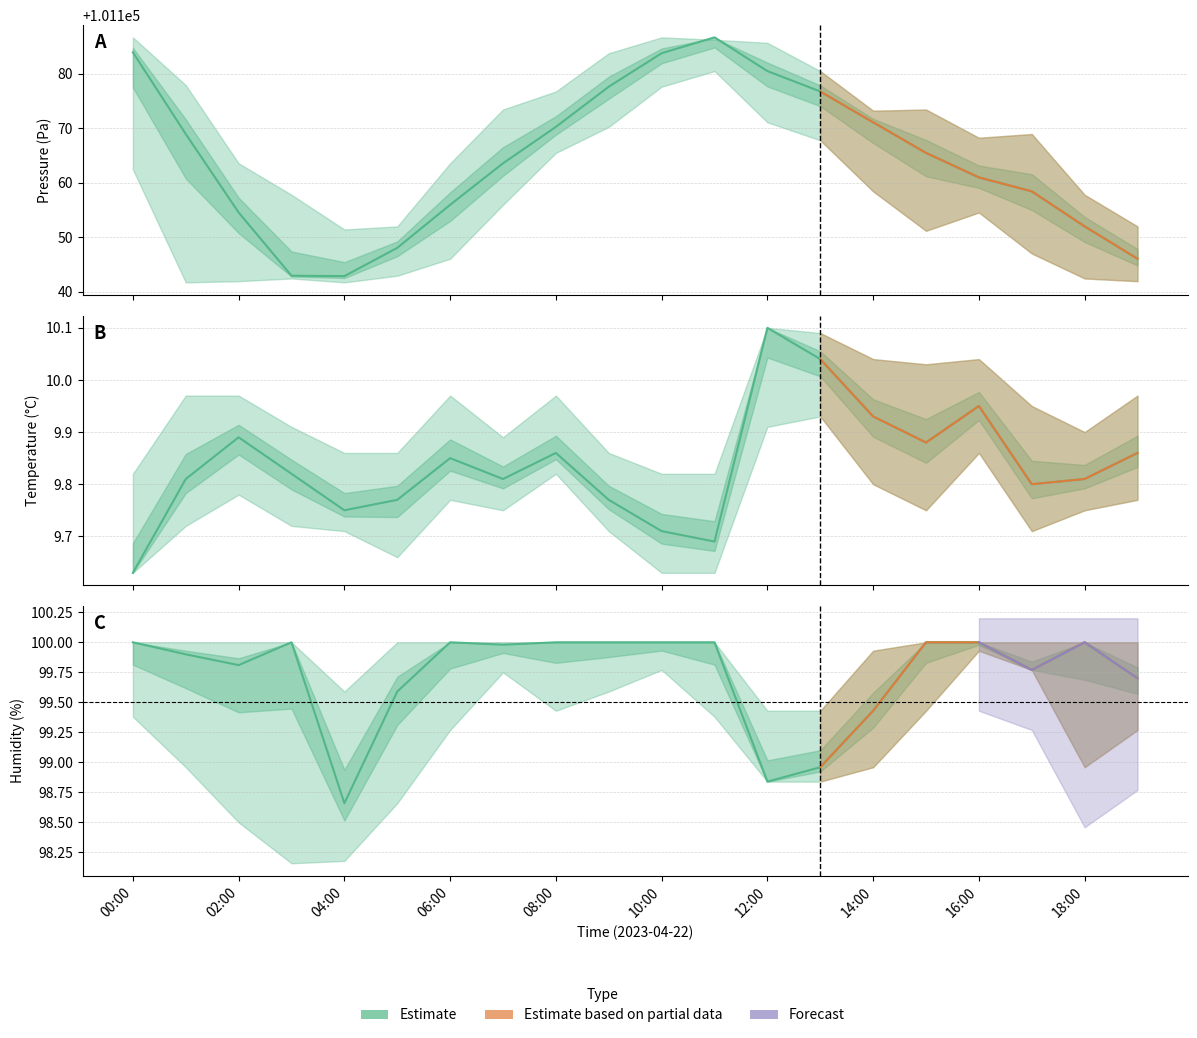

Reading left to right, transcribe all the data shown in this chart.

pressure: 00:00=101183.9	01:00=101168.9	02:00=101154.5	03:00=101142.9	04:00=101142.8	05:00=101148.0	06:00=101155.9	07:00=101163.6	08:00=101170.2	09:00=101177.6	10:00=101183.8	11:00=101186.7	12:00=101180.5	13:00=101176.8	14:00=101171.1	15:00=101165.5	16:00=101161.0	17:00=101158.4	18:00=101152.0	19:00=101146.0
temperature: 00:00=9.6	01:00=9.8	02:00=9.9	03:00=9.8	04:00=9.8	05:00=9.8	06:00=9.8	07:00=9.8	08:00=9.9	09:00=9.8	10:00=9.7	11:00=9.7	12:00=10.1	13:00=10.0	14:00=9.9	15:00=9.9	16:00=9.9	17:00=9.8	18:00=9.8	19:00=9.9
humidity: 00:00=100.0	01:00=99.9	02:00=99.8	03:00=100.0	04:00=98.7	05:00=99.6	06:00=100.0	07:00=100.0	08:00=100.0	09:00=100.0	10:00=100.0	11:00=100.0	12:00=98.8	13:00=99.0	14:00=99.4	15:00=100.0	16:00=100.0	17:00=99.8	18:00=100.0	19:00=99.7